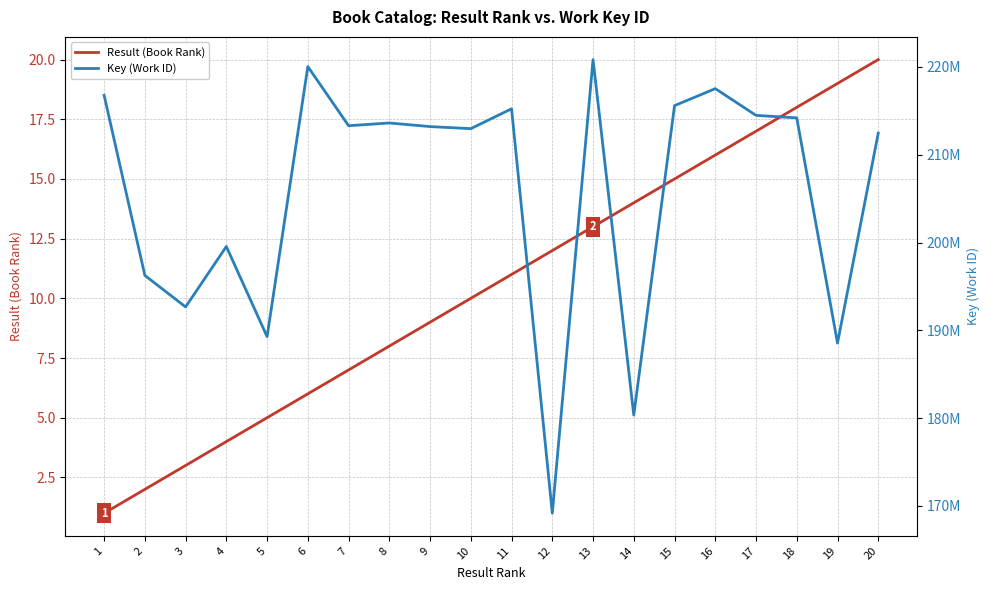

At how many categories does at least one series exceed 107539155?

20